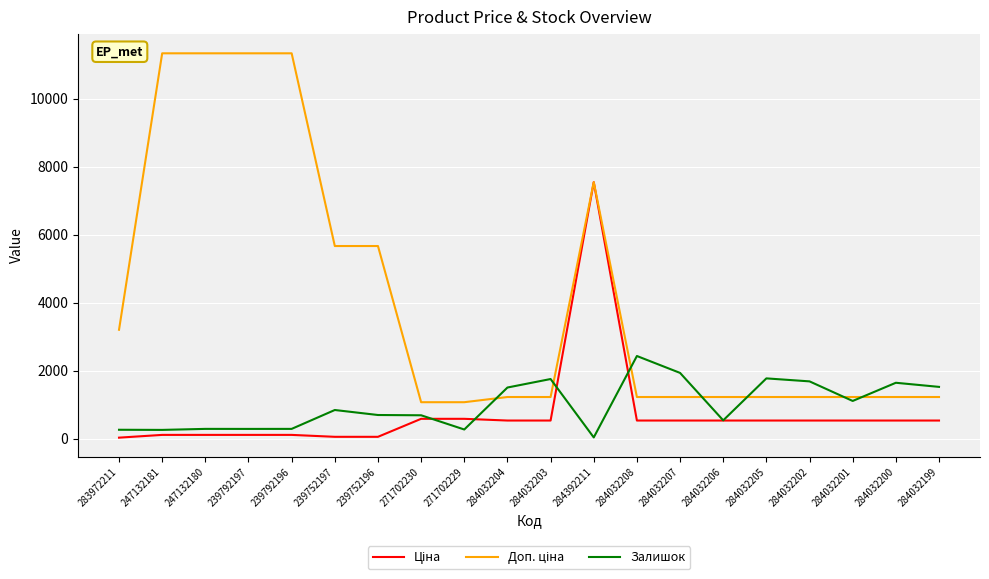

What is the greatest value displayed?

11334.0